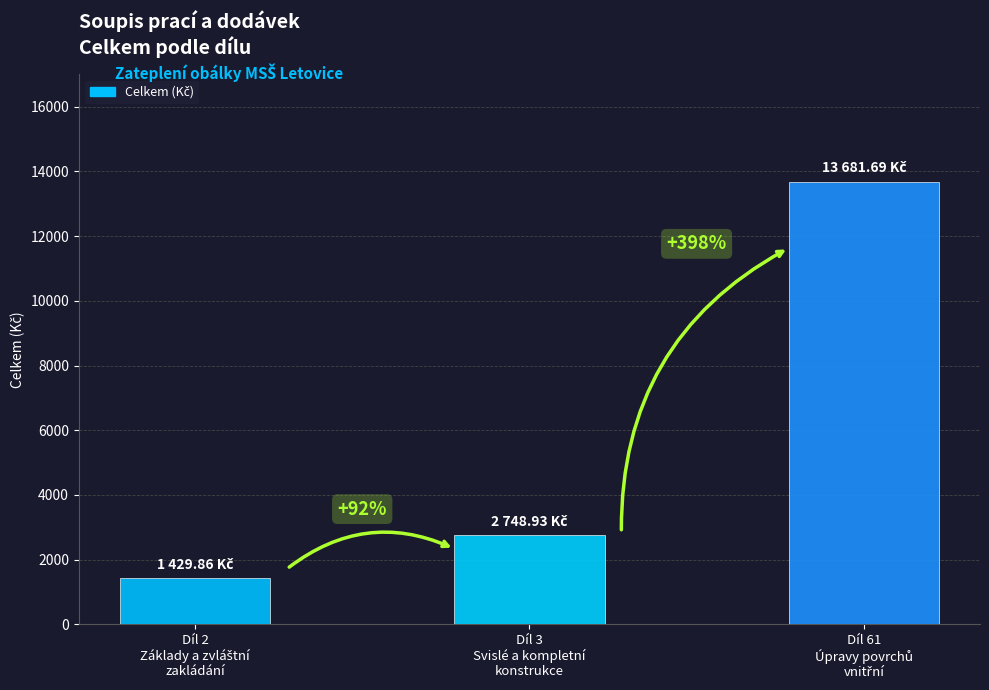

Read the value at Díl 3
Svislé a kompletní
konstrukce.

2748.9